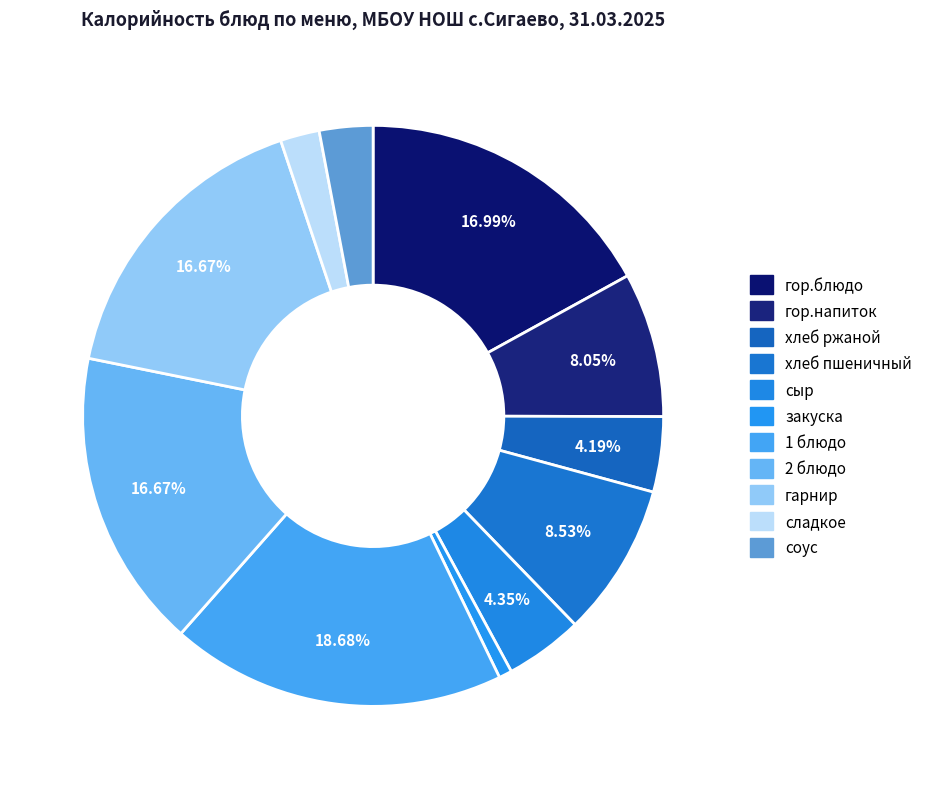

How much of the chart is everything except 2 блюдо?

83.3%